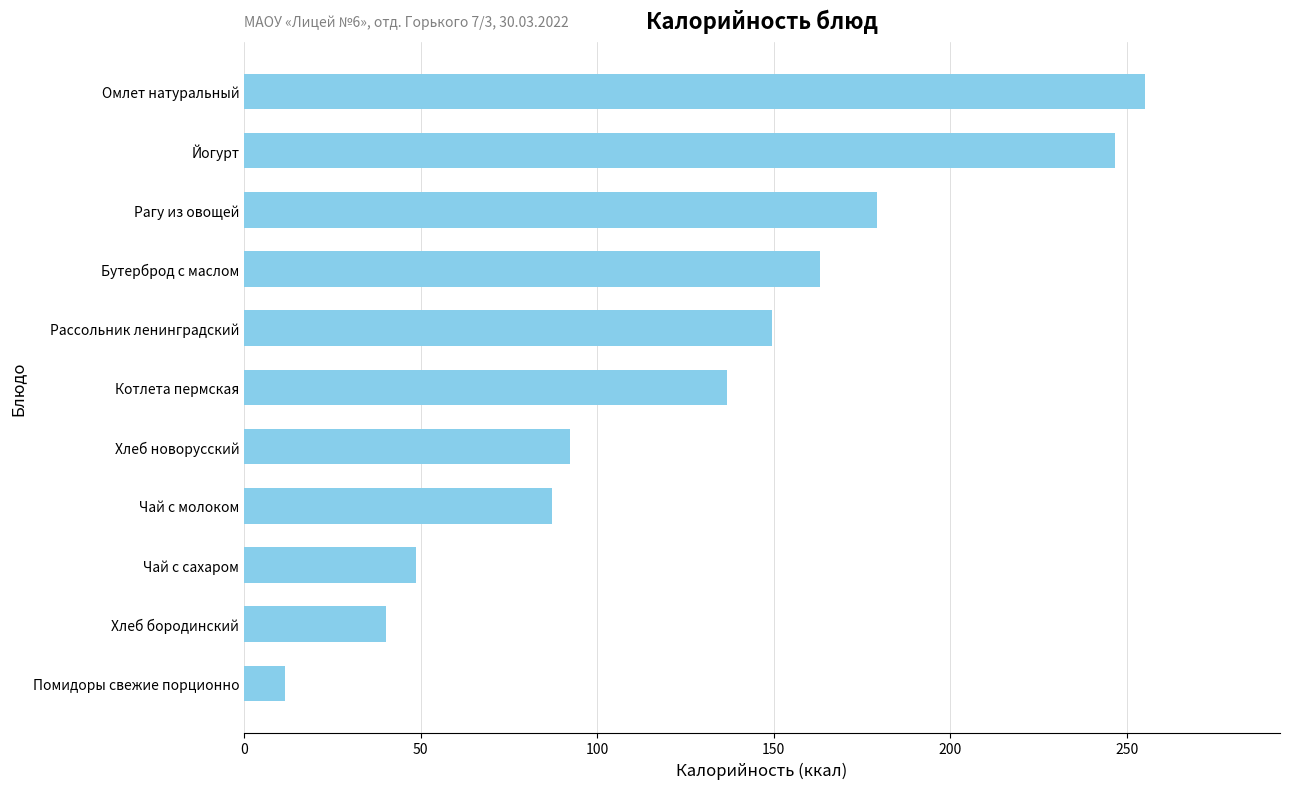

What is the difference between the values at Йогурт and Рагу из овощей?

67.3